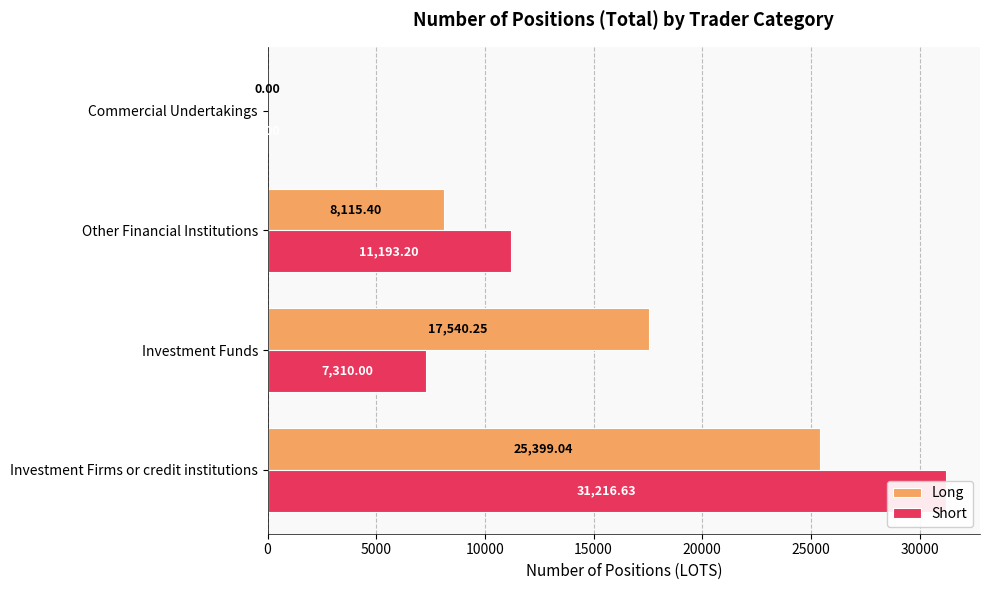

Is the value of Long at Commercial Undertakings greater than the value of Short at Other Financial Institutions?

No